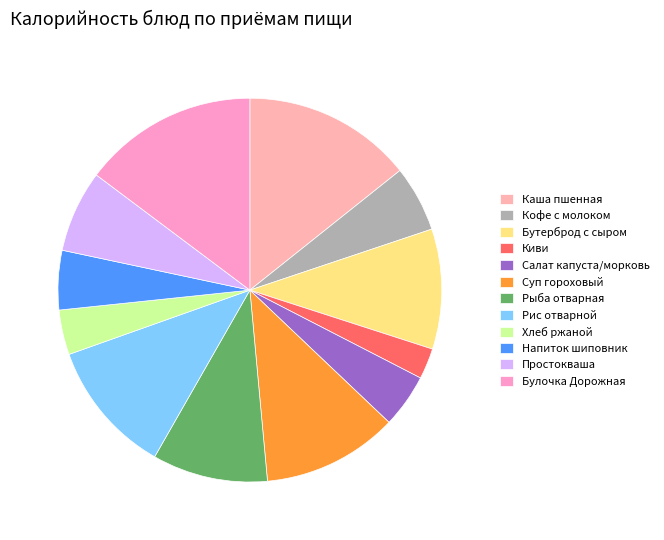

What is the largest slice in the pie chart?

Булочка Дорожная